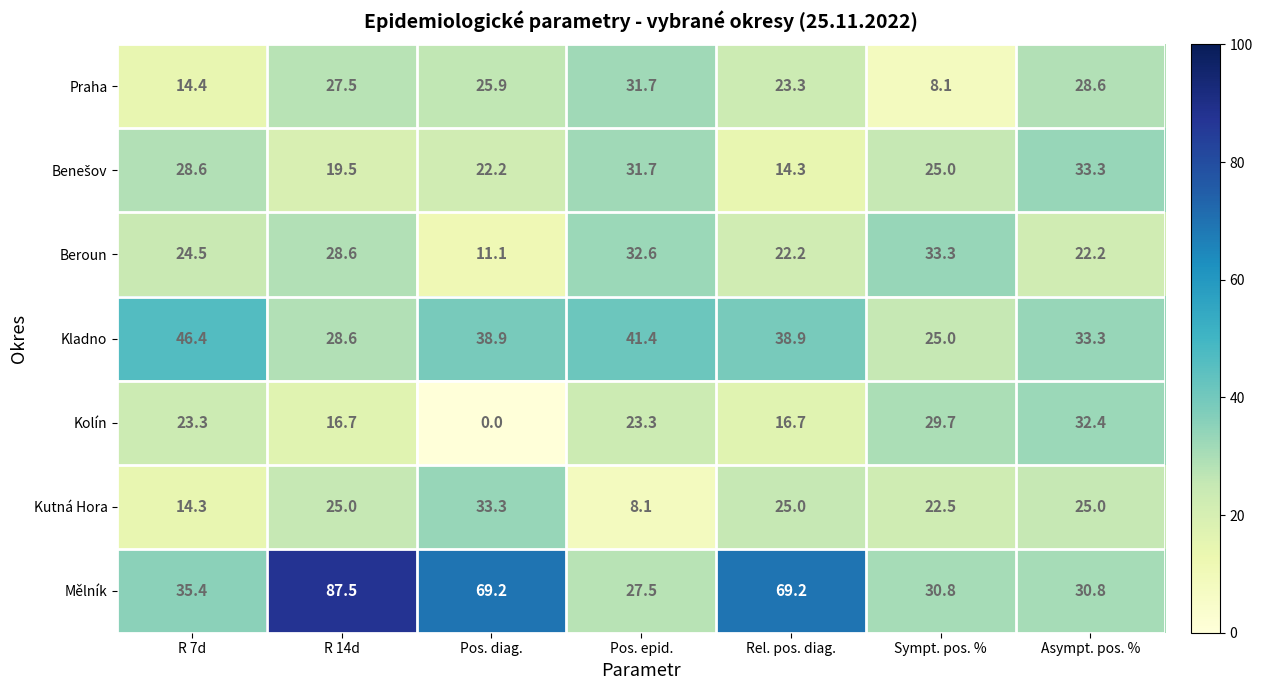

What is the difference between the highest and lowest values at R 7d?

32.1